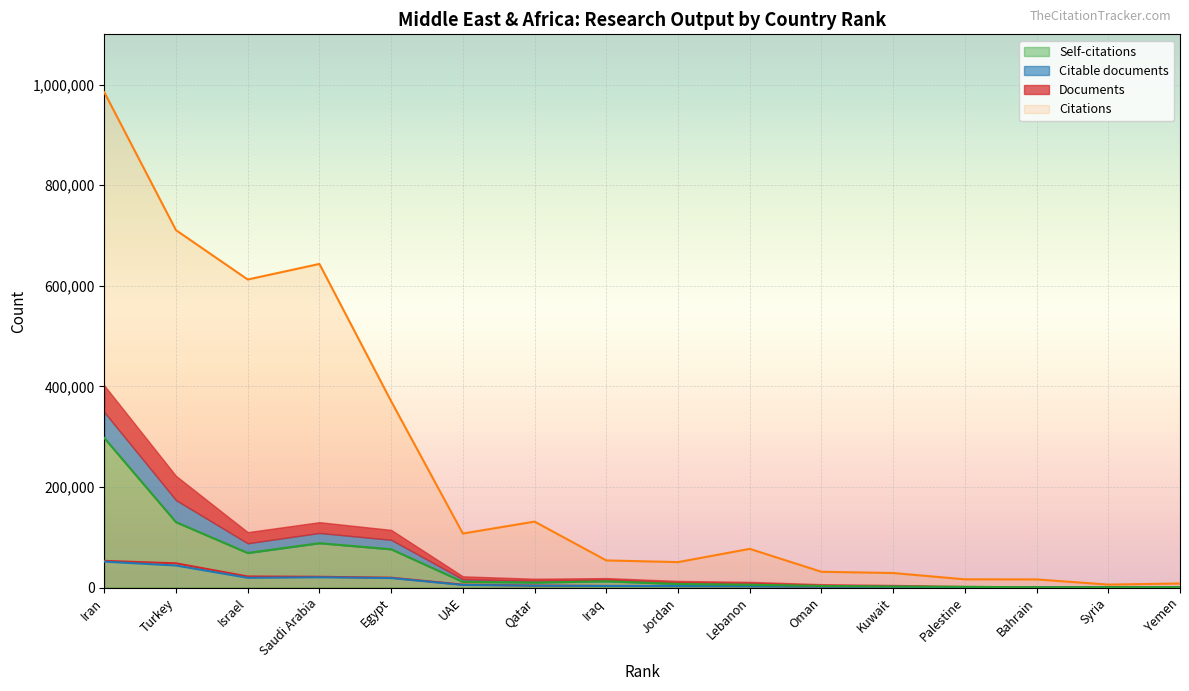

Reading left to right, extract all data points from this chart.

Documents: 53047	48187	22087	21419	19657	5799	3976	3234	3090	3021	1870	1641	606	553	548	426
Citable documents: 51526	43813	19348	20382	18849	5197	3606	3129	2959	2664	1685	1500	570	468	494	374
Citations: 984955	710625	612498	643472	370529	107438	131116	53956	50598	76948	31400	28913	16374	16196	5903	8083
Self-citations: 297380	130063	68745	88205	76144	11301	9922	12482	7113	5626	3173	2005	1581	433	574	745